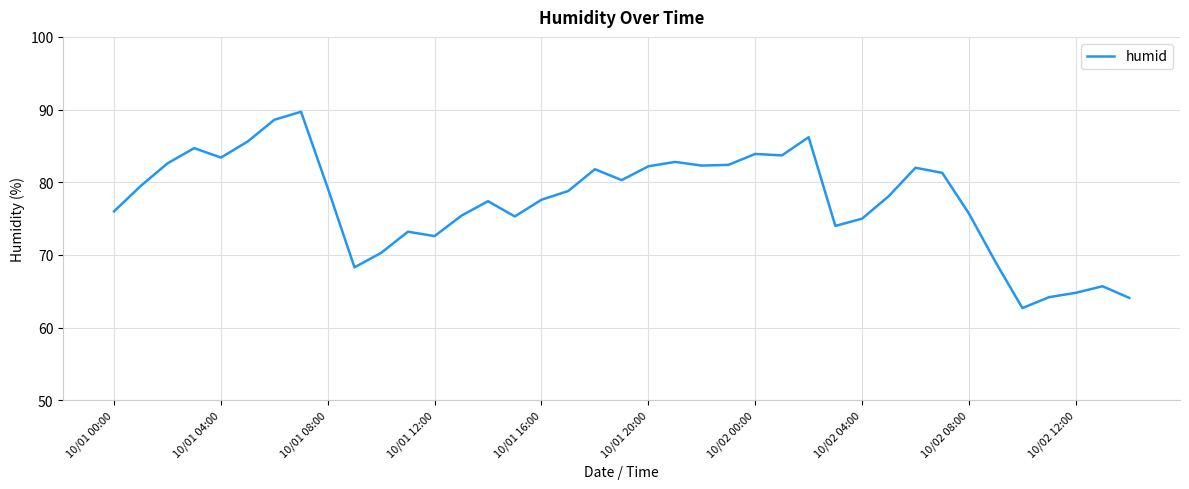

What is the difference between the maximum and minimum values?

27.0